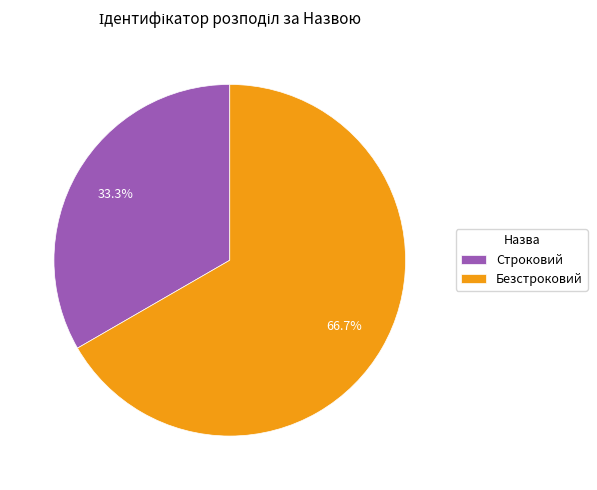

To the nearest percent, what is the combined percentage of Безстроковий and Строковий?

100%